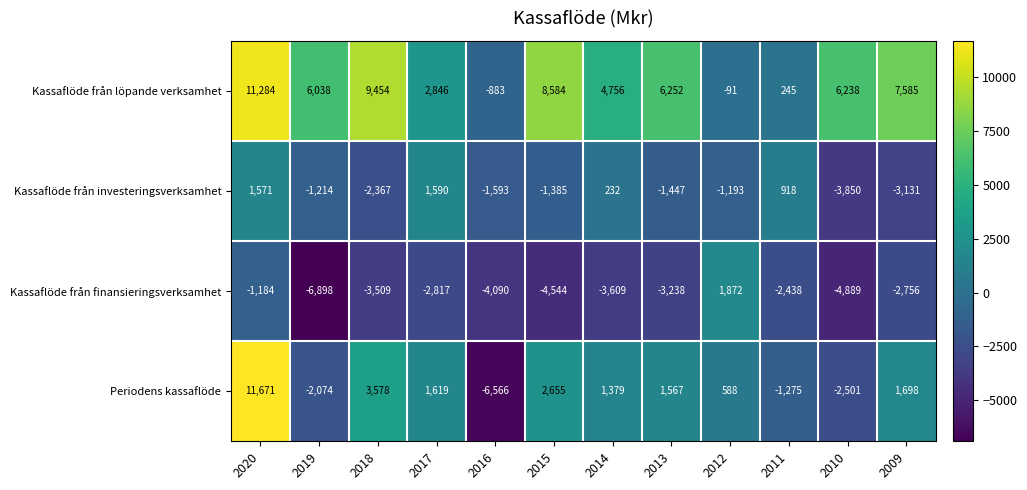

What is the sum of the Periodens kassaflöde values at 2011 and 2013?

292